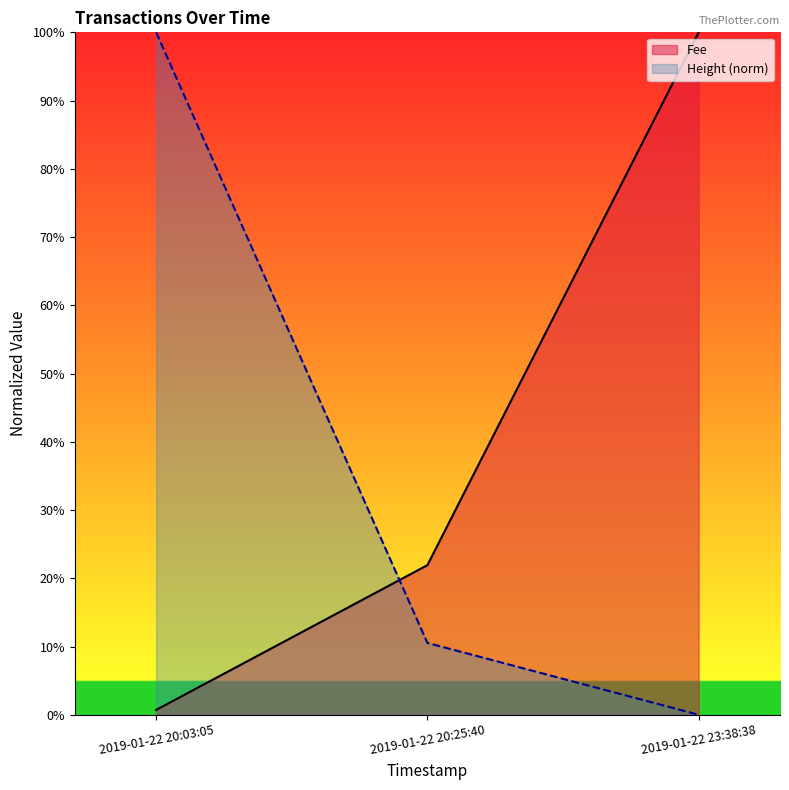

What position from the left is 2019-01-22 23:38:38?

3